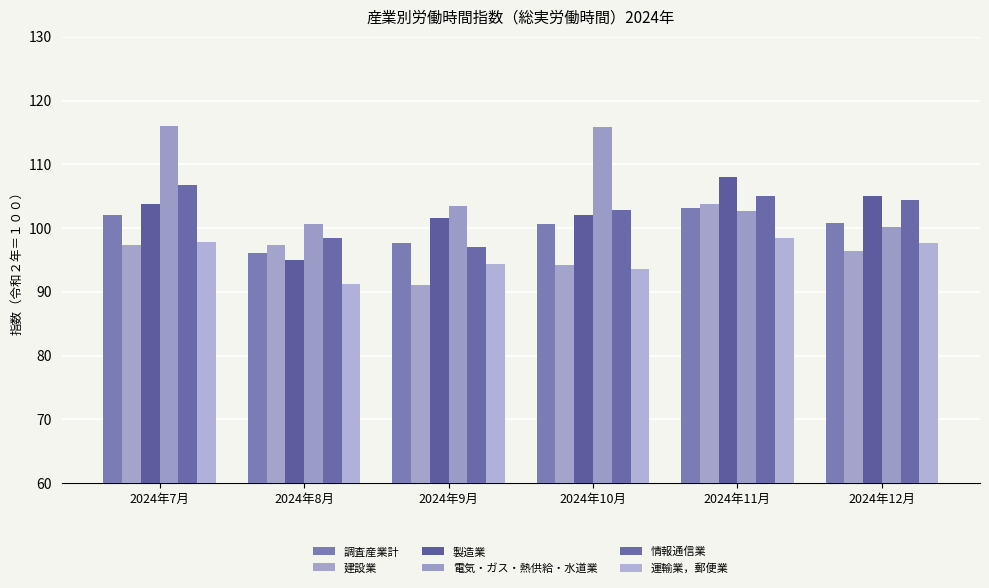

How many series are shown in this chart?

6